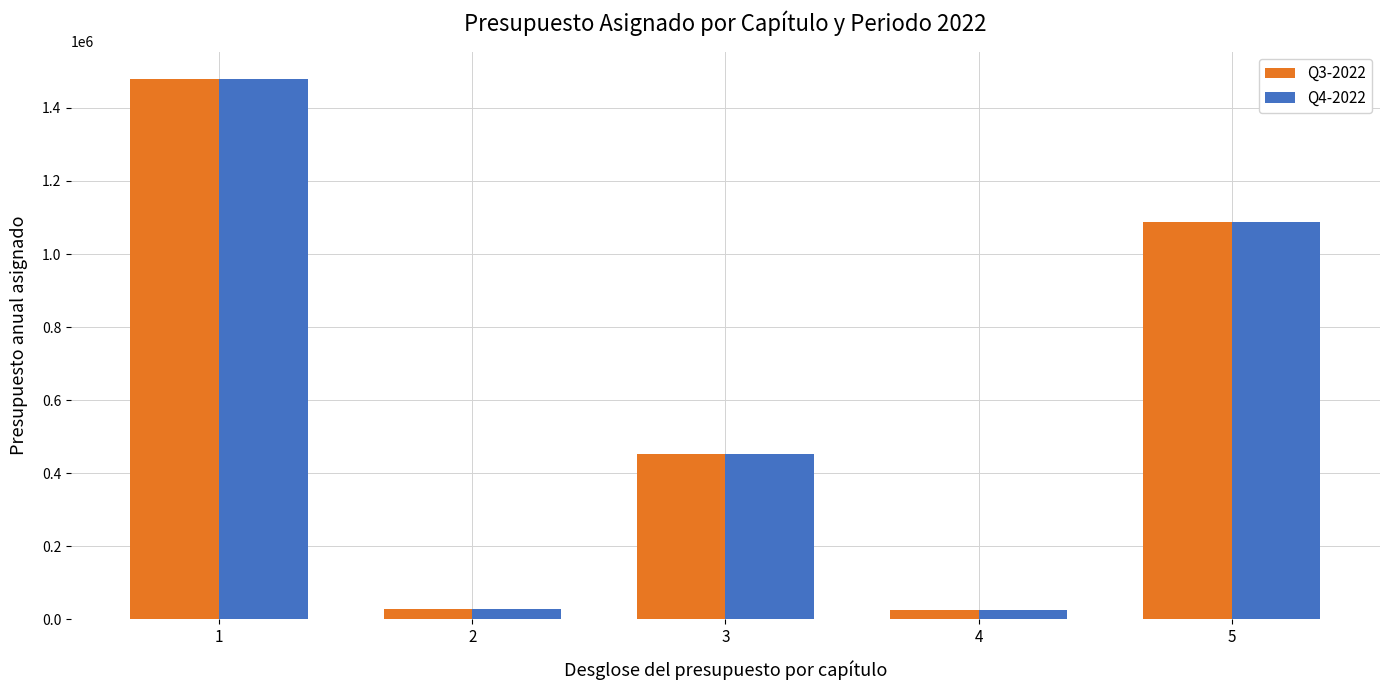

The value of Q3-2022 at 1 is 1480110.2. True or false?

True